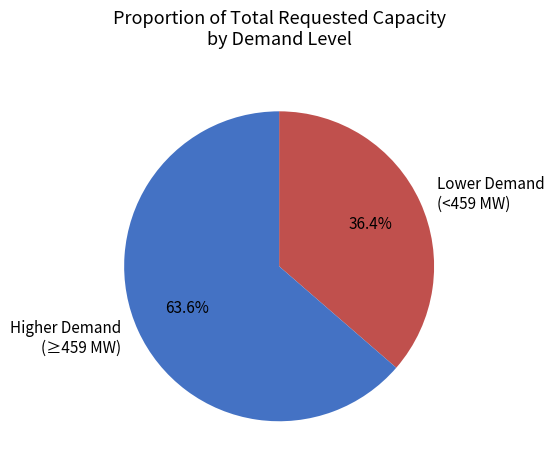

Which has a higher value, Higher Demand (≥459 MW) or Lower Demand (<459 MW)?

Higher Demand (≥459 MW)